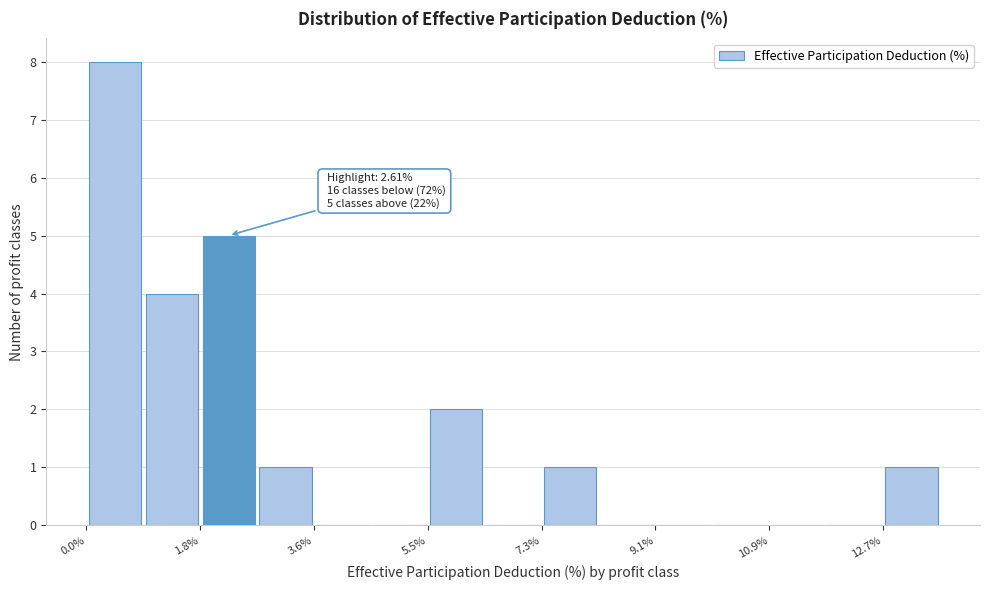

Which range on the x-axis has the tallest bar?

0.0 to 1.0